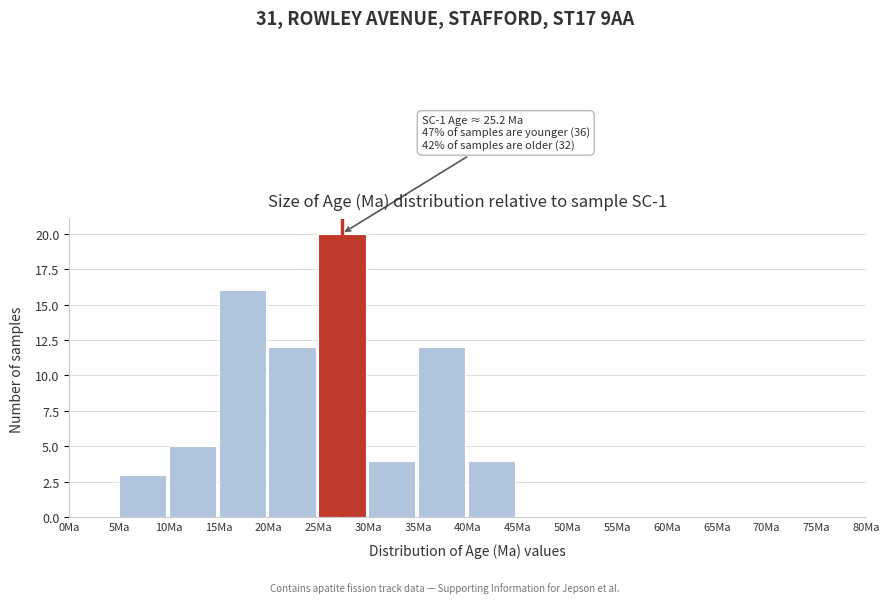

Over which range of the x-axis is the bar tallest?

25 to 30